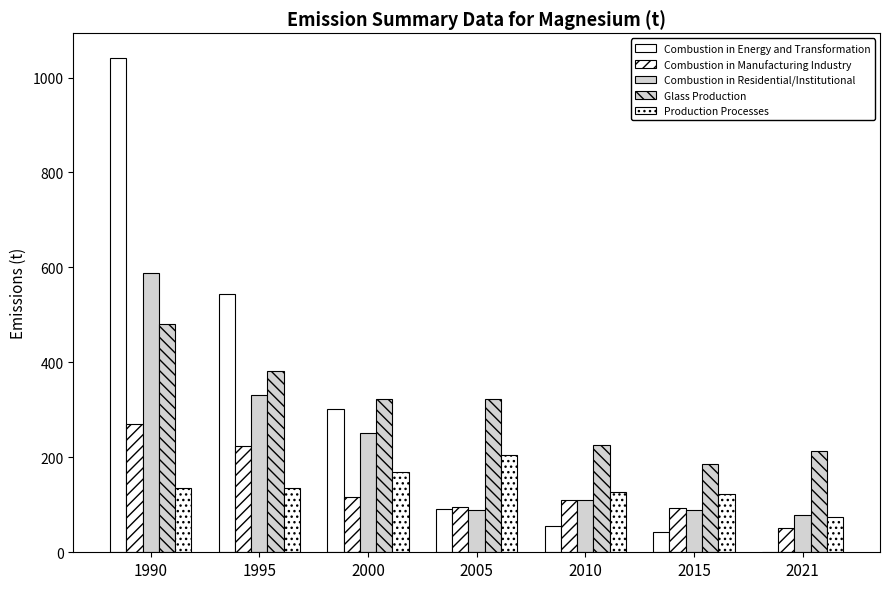

The Combustion in Energy and Transformation series shows 1.7 at 2021. True or false?

False